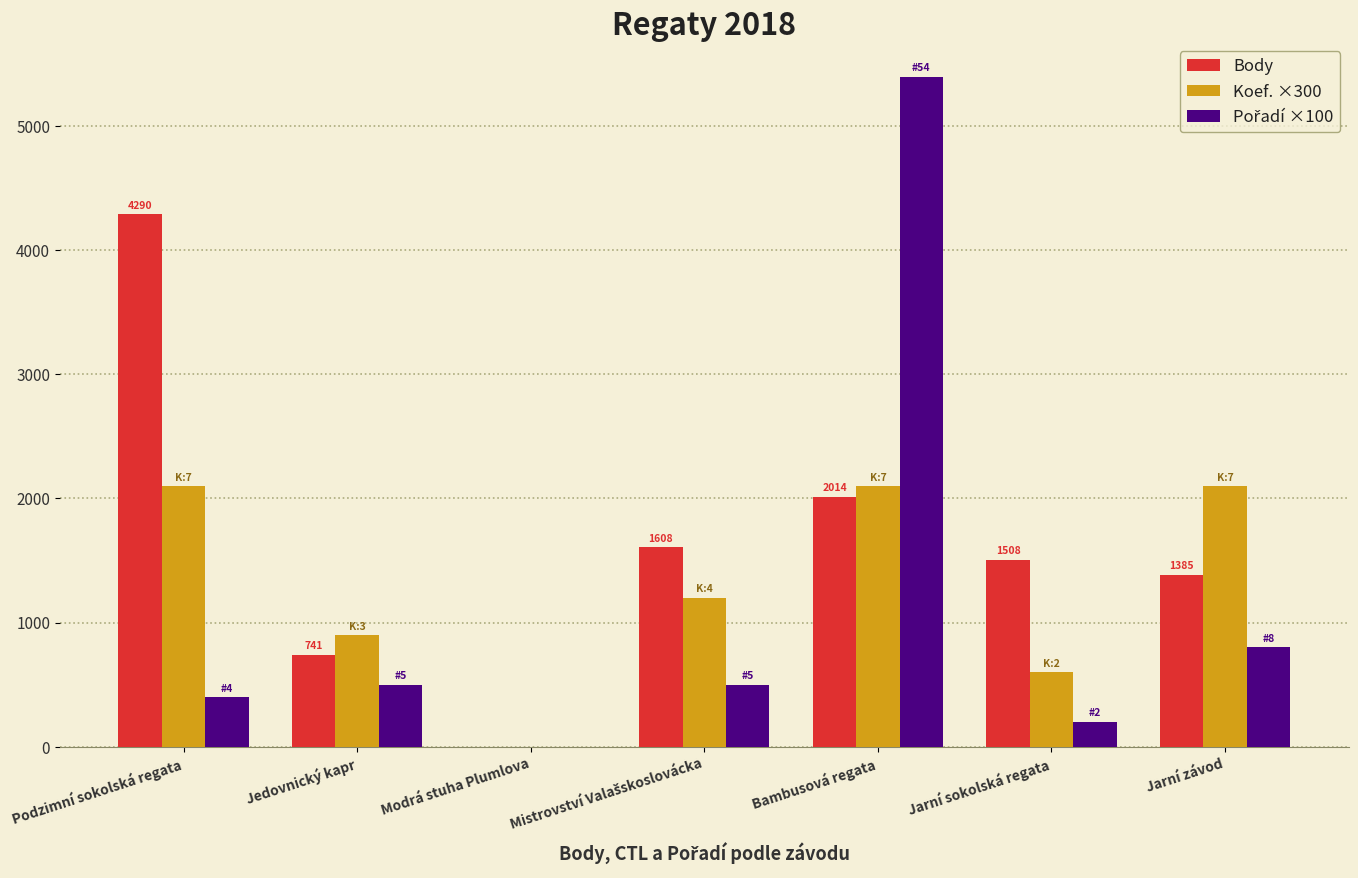

What is the sum of all Koef. ×300 values?

9000